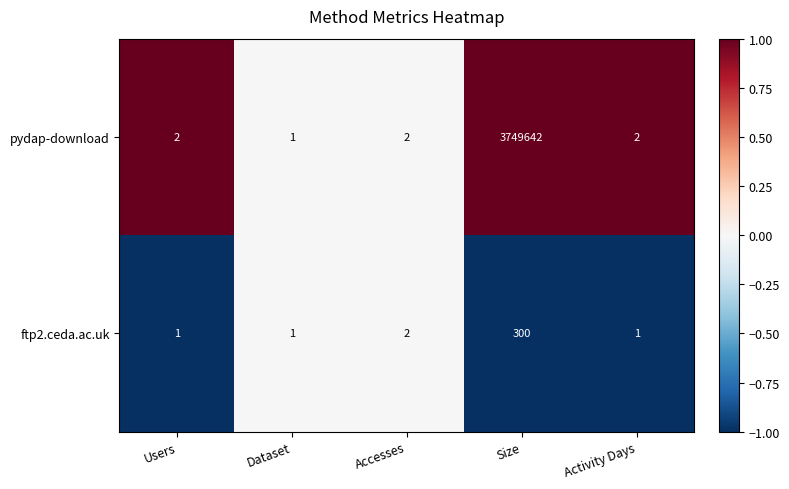

What is the difference between the maximum and second lowest values in the ftp2.ceda.ac.uk series?

299